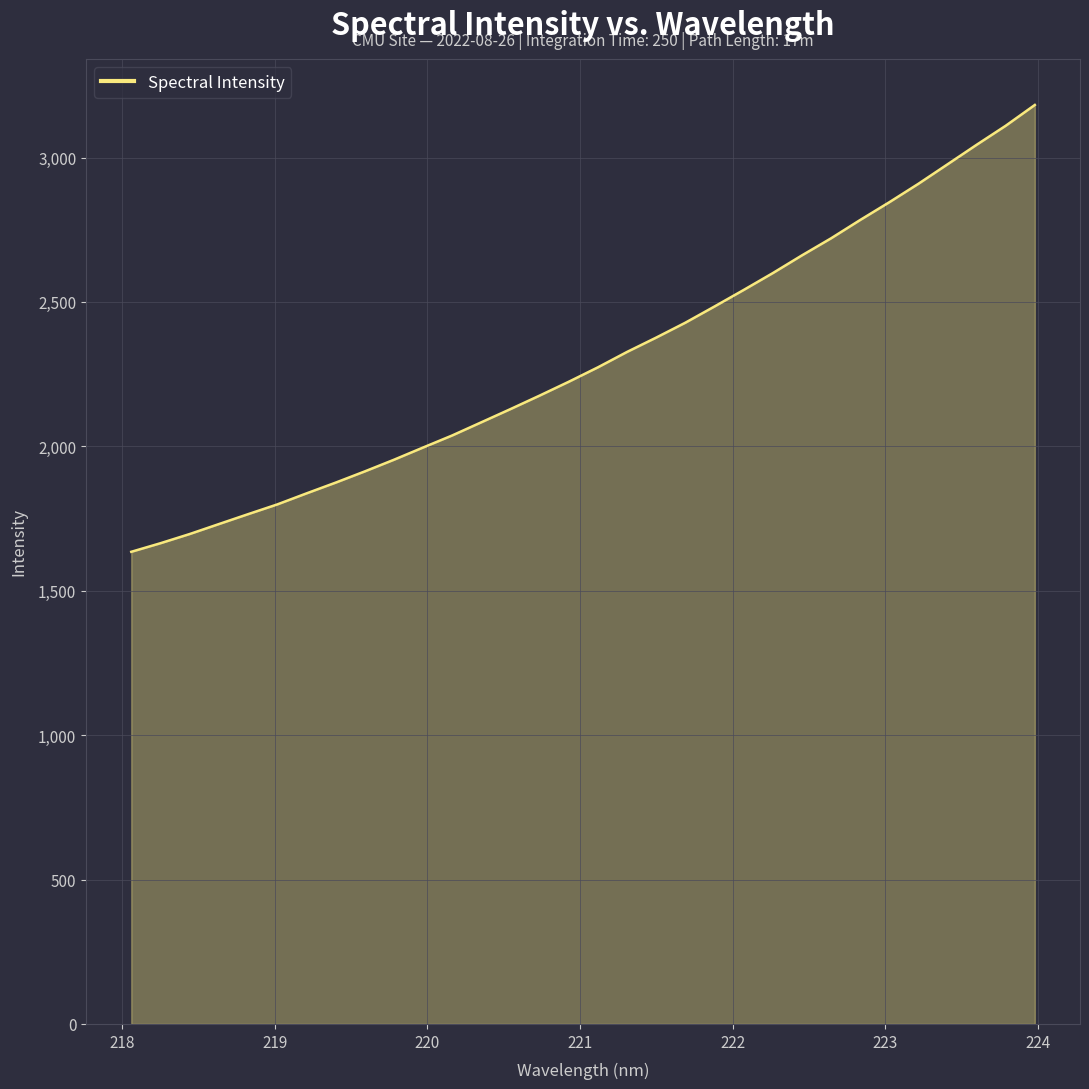

What is the difference between the maximum and minimum values?

1547.3